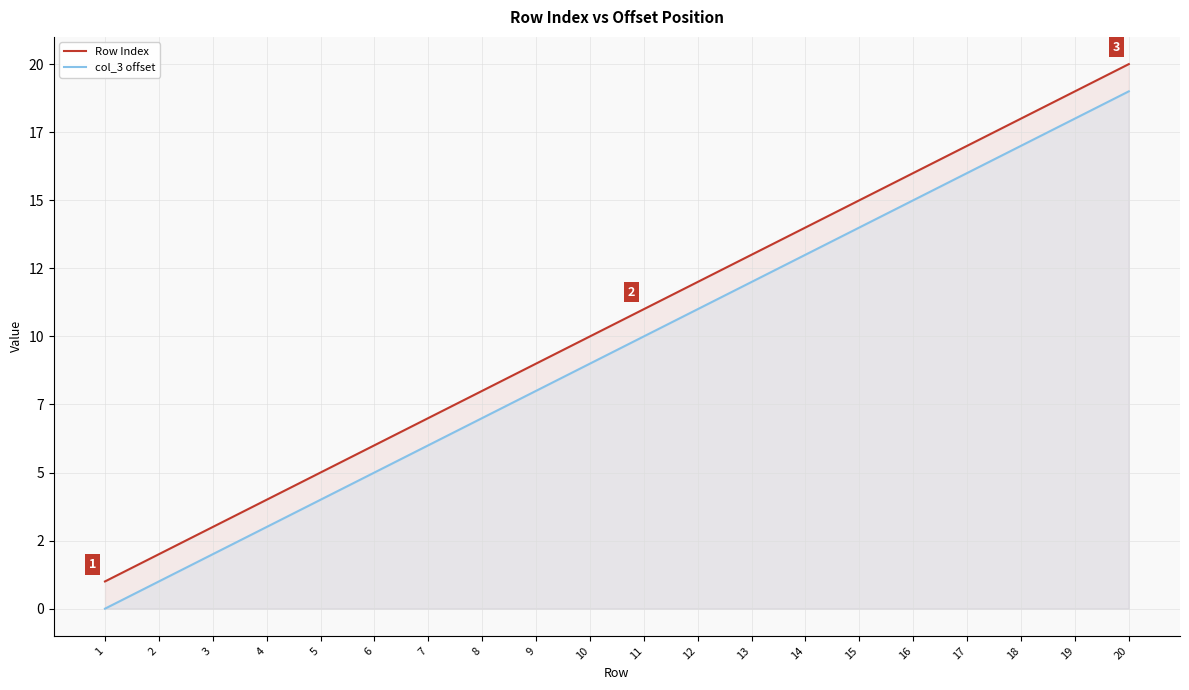

True or false: Row Index and col_3 offset intersect in this chart.

False